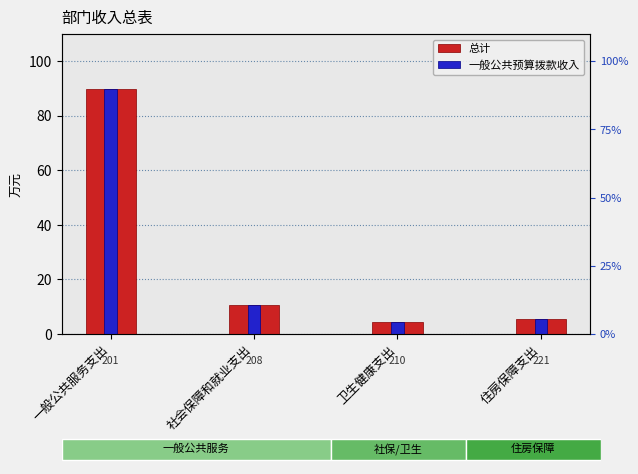

What is the sum of all 一般公共预算拨款收入 values?

110.4